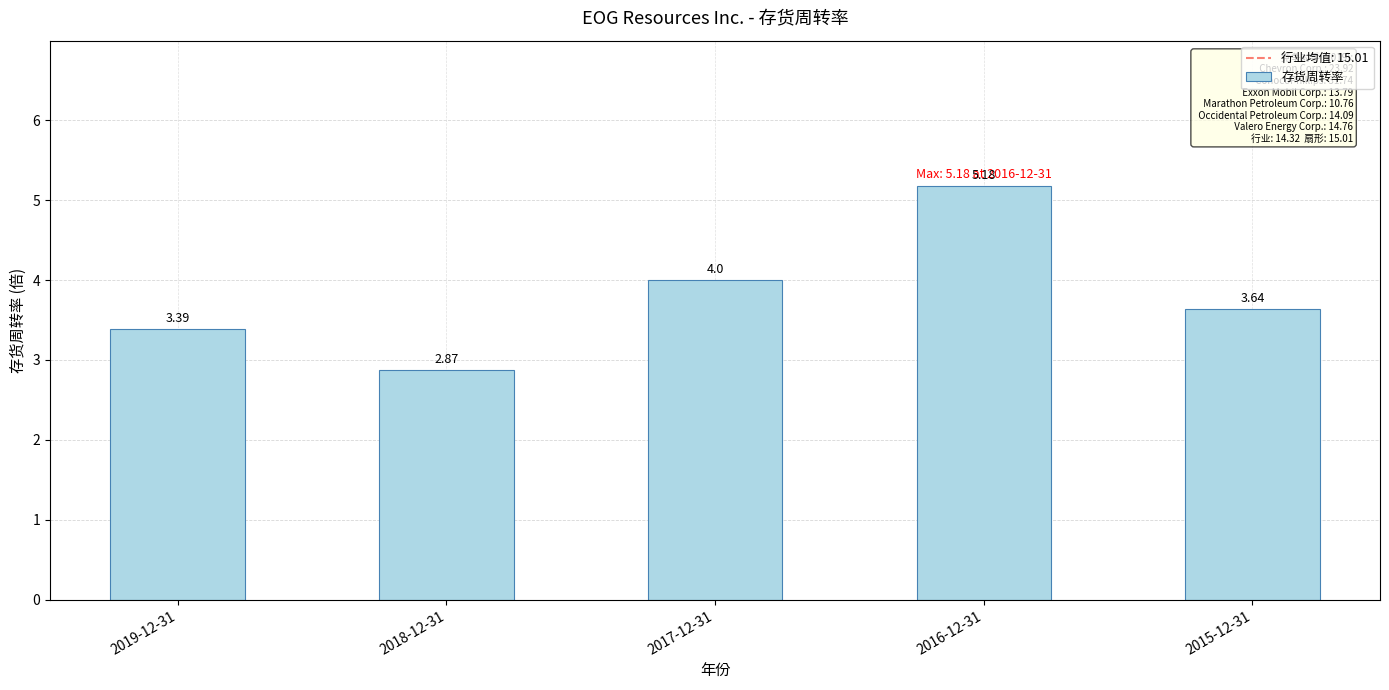

Rank the categories by value from lowest to highest.

2018-12-31, 2019-12-31, 2015-12-31, 2017-12-31, 2016-12-31